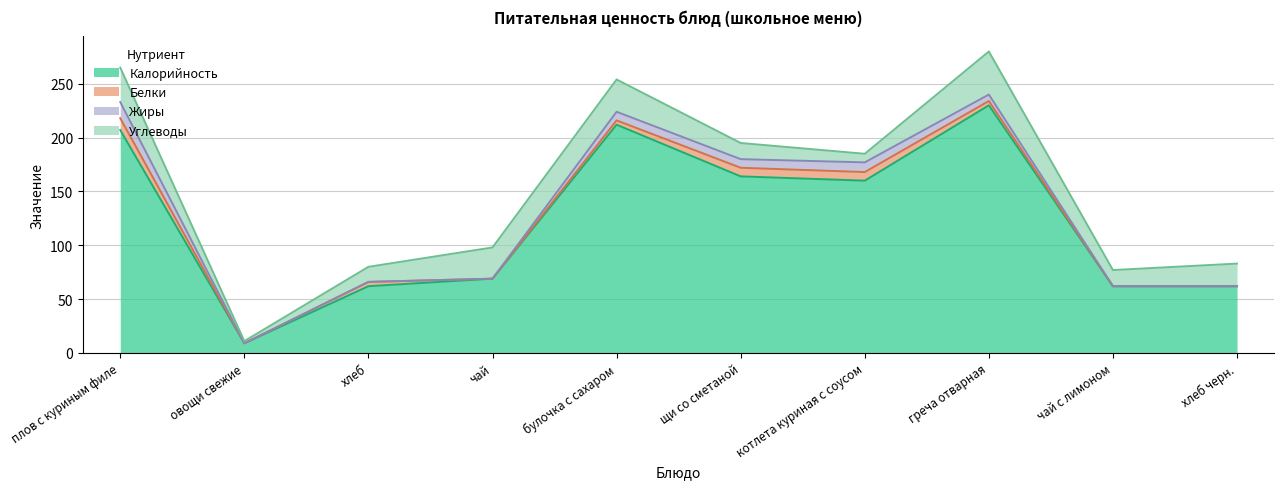

How many lines are shown in the chart?

4